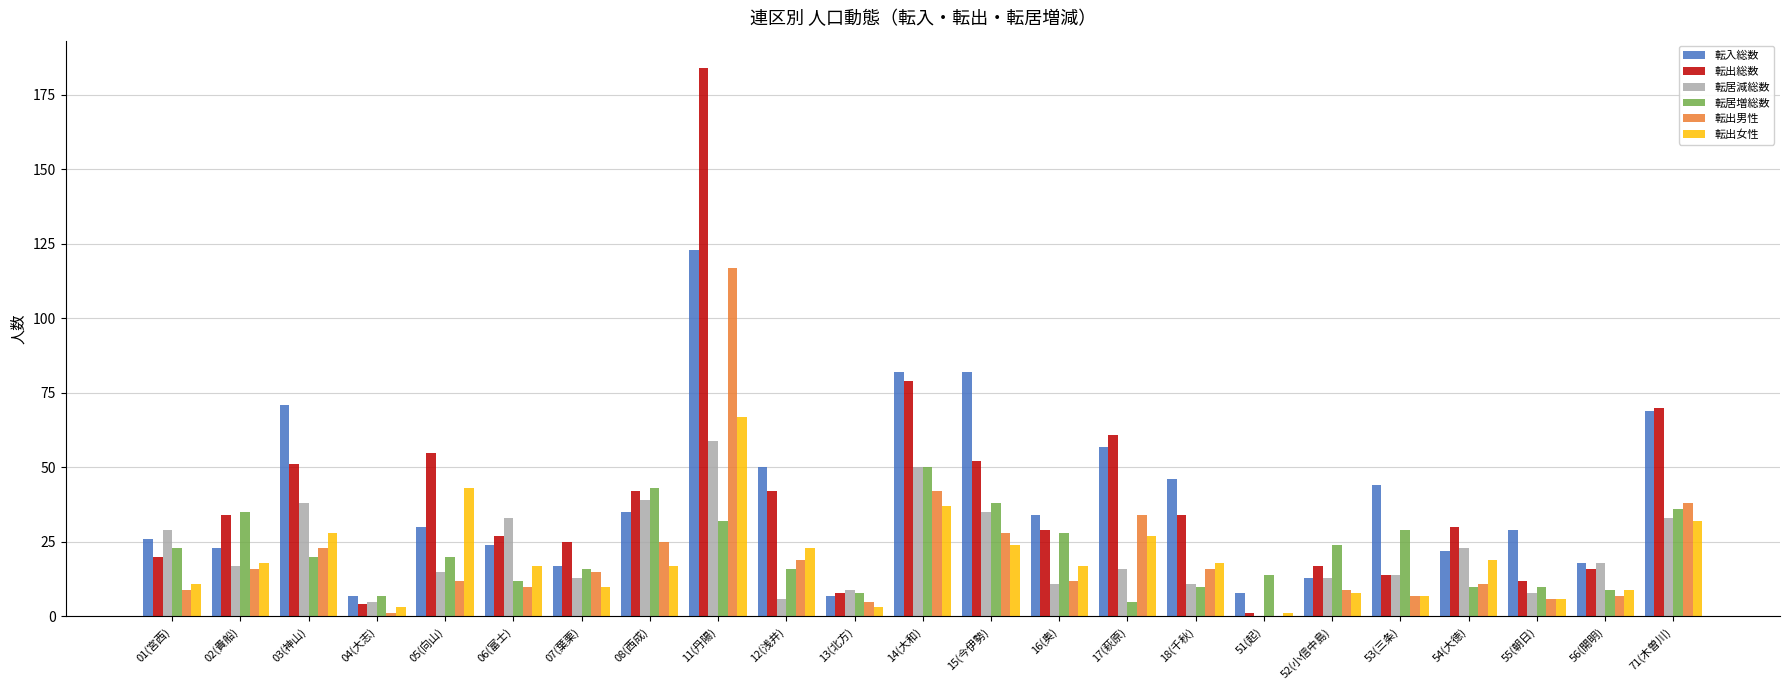

What is the sum of all 転出総数 values?

907